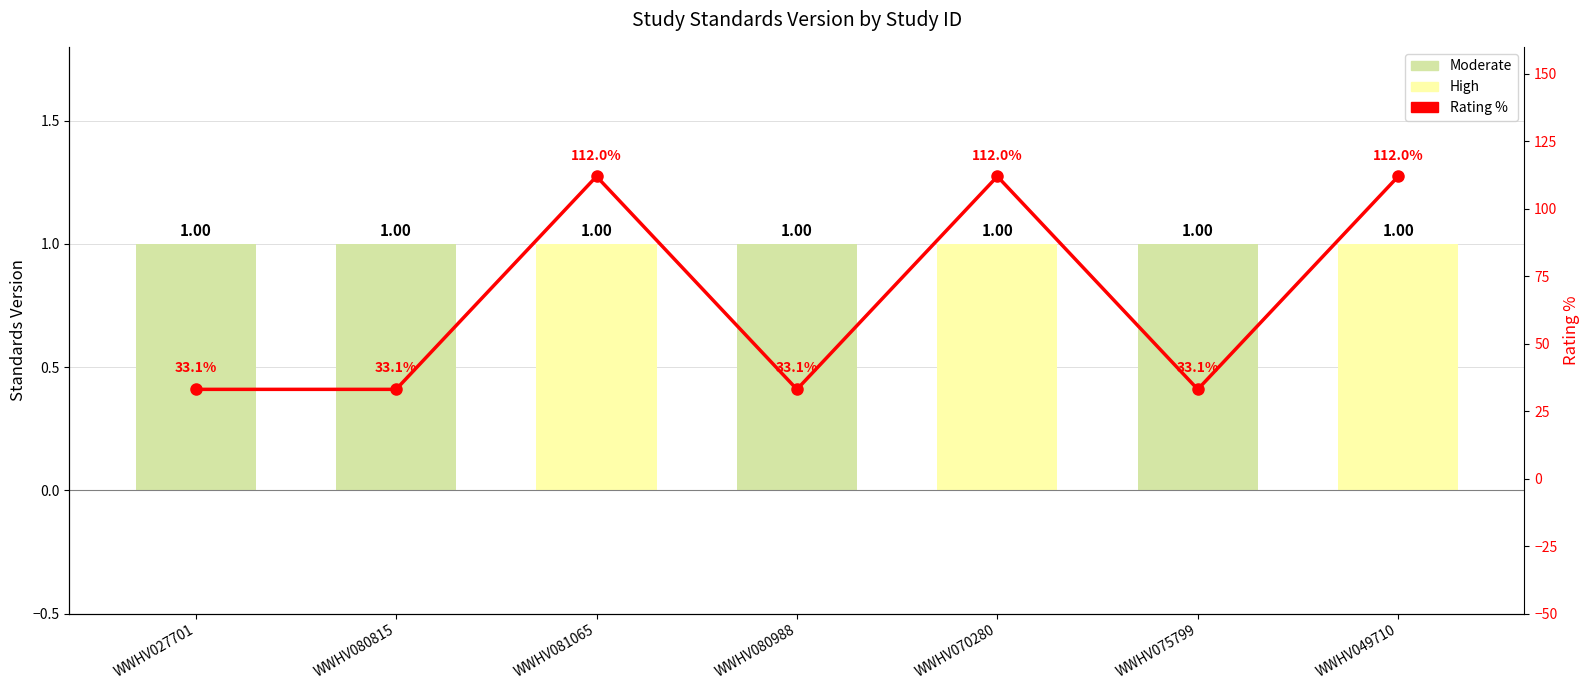

Which category has the highest value in the Rating % series?

WWHV081065